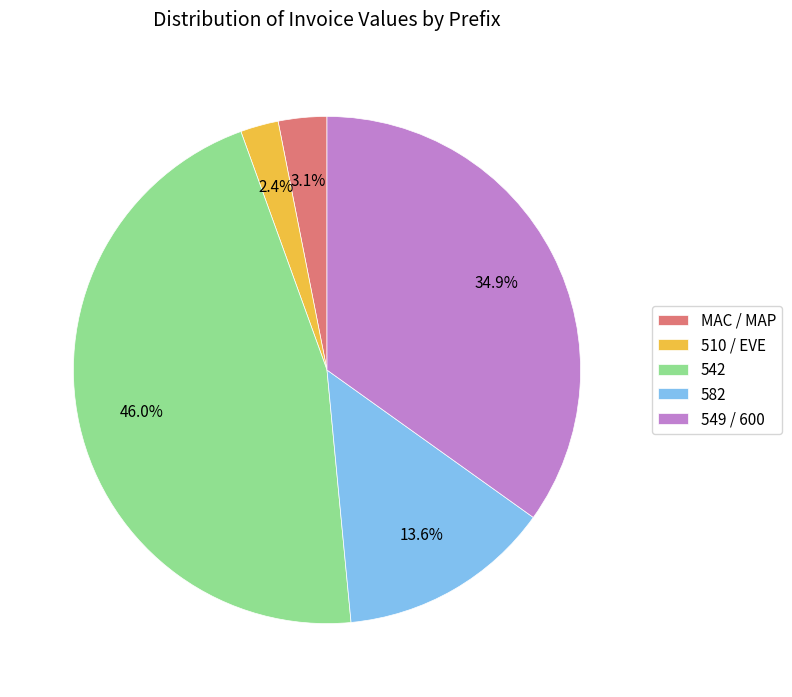

To the nearest percent, what is the average slice percentage?

20%